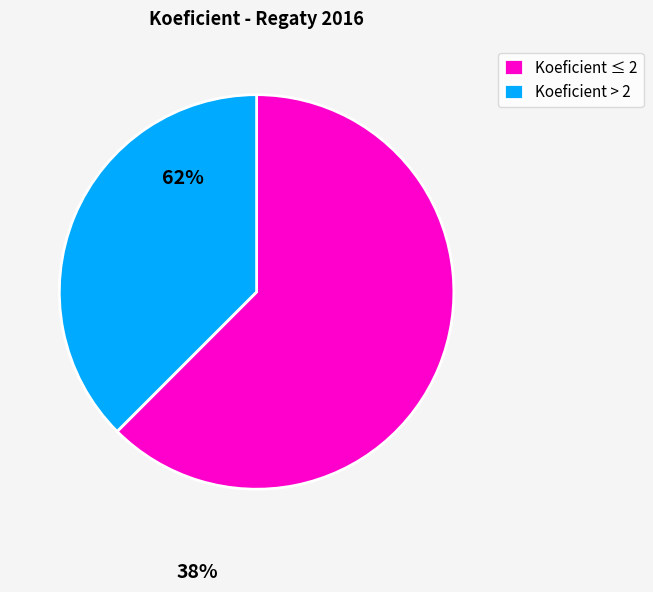

Does any single category account for the majority?

Yes